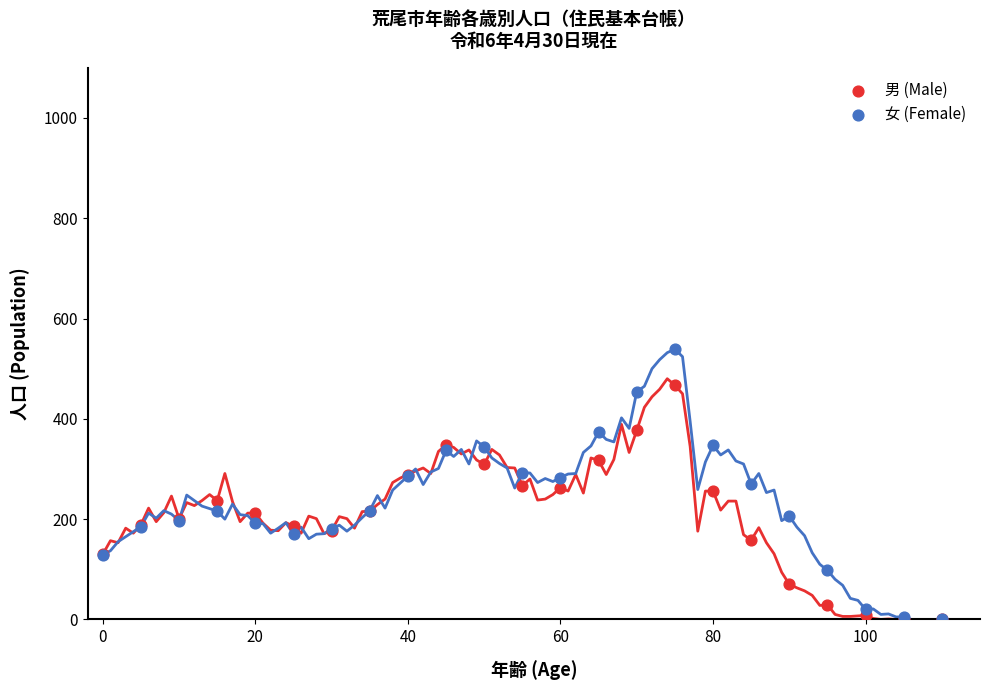

What are all the series names shown in the legend?

男 (Male), 女 (Female)